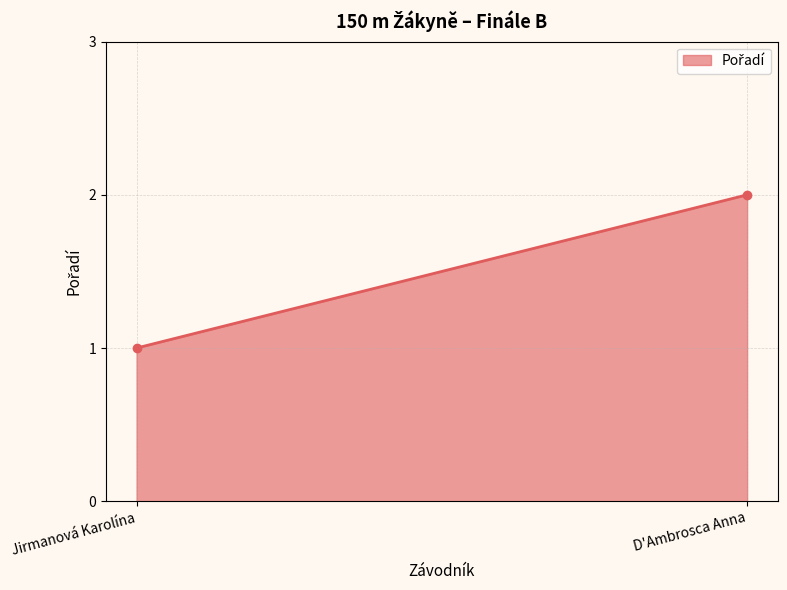

How many distinct data groups are displayed?

1